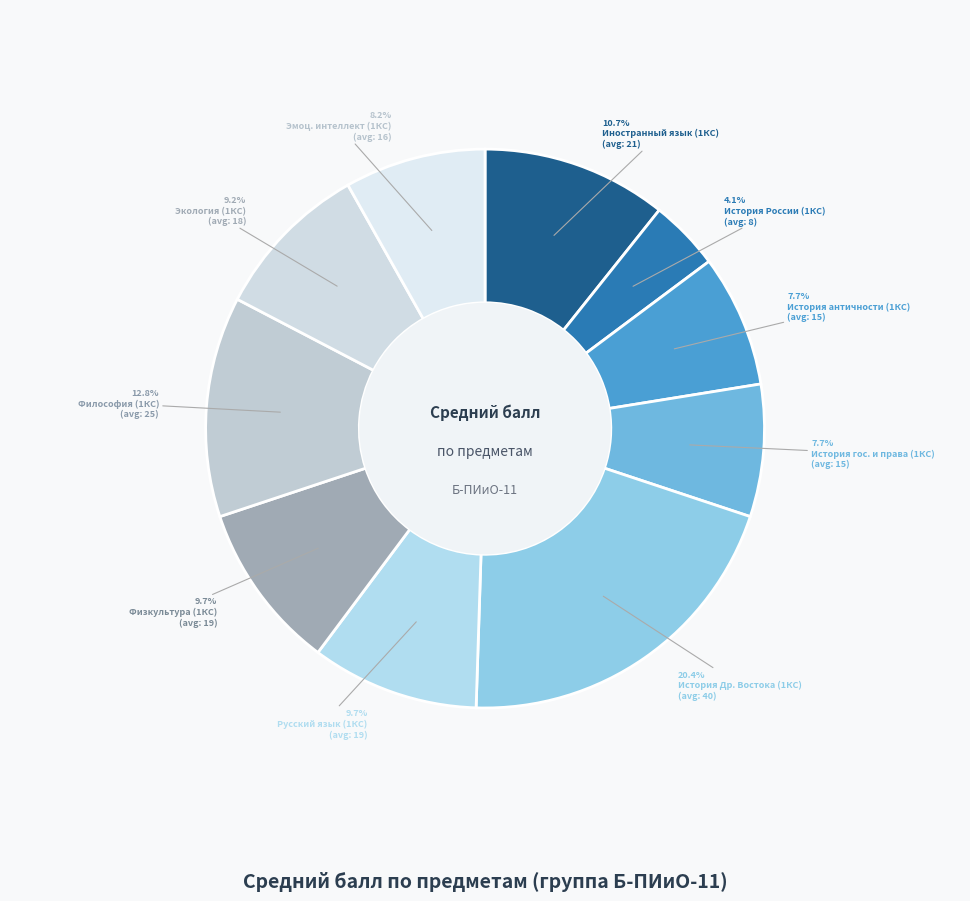

Which category has the biggest portion of the pie?

История Др. Востока (1КС)